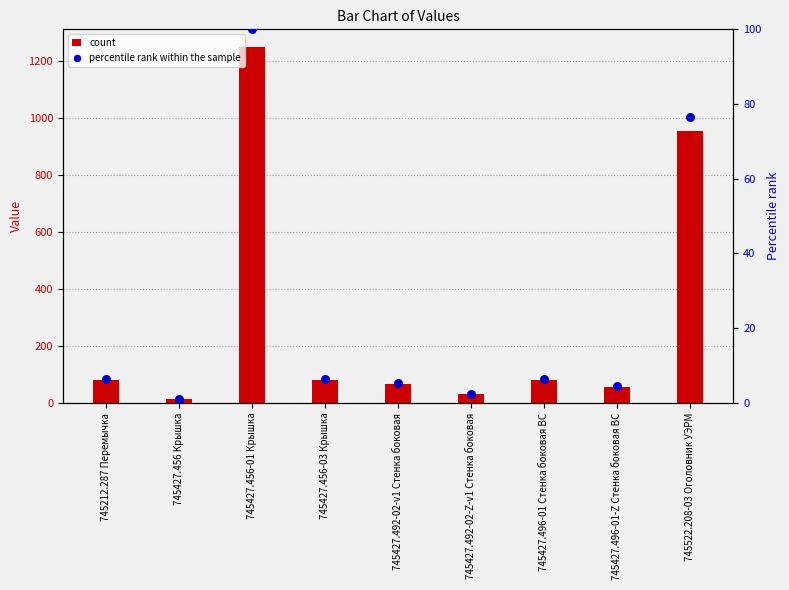

Which series reaches the minimum Y coordinate?

percentile rank within the sample